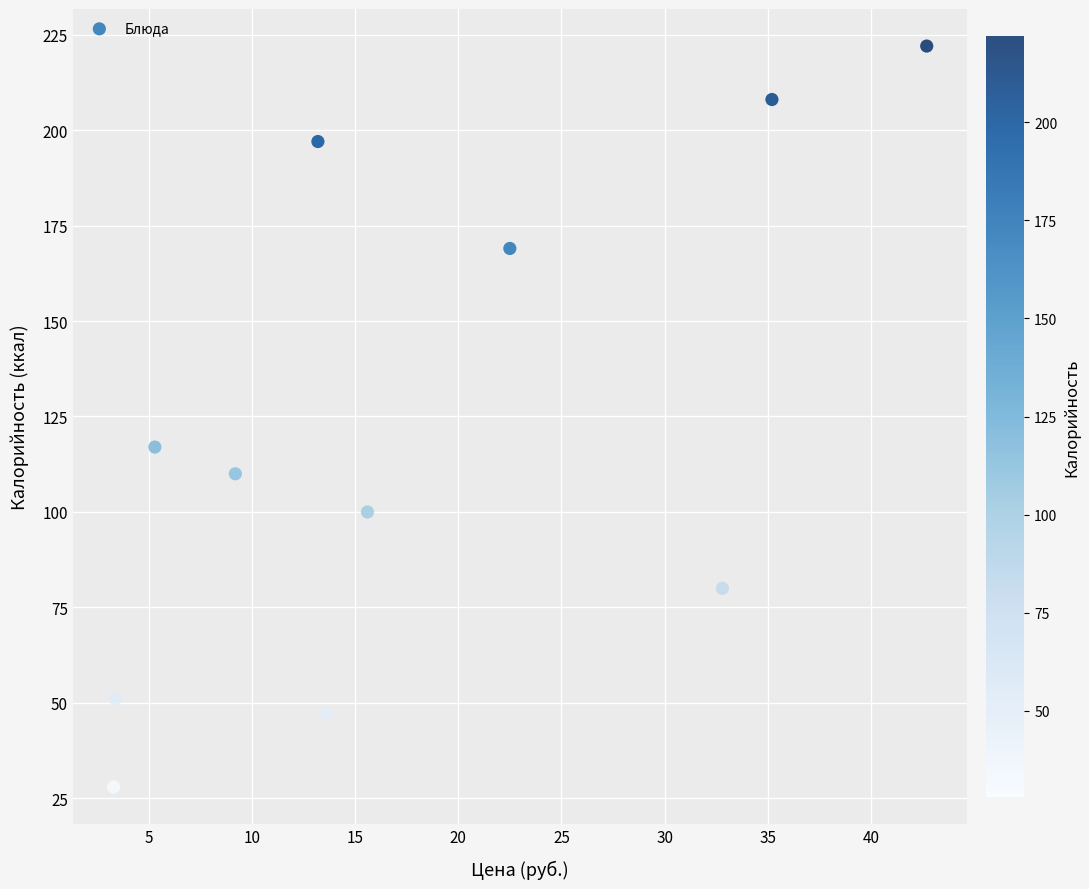

What Y value in the scatter plot is closest to 125?

117